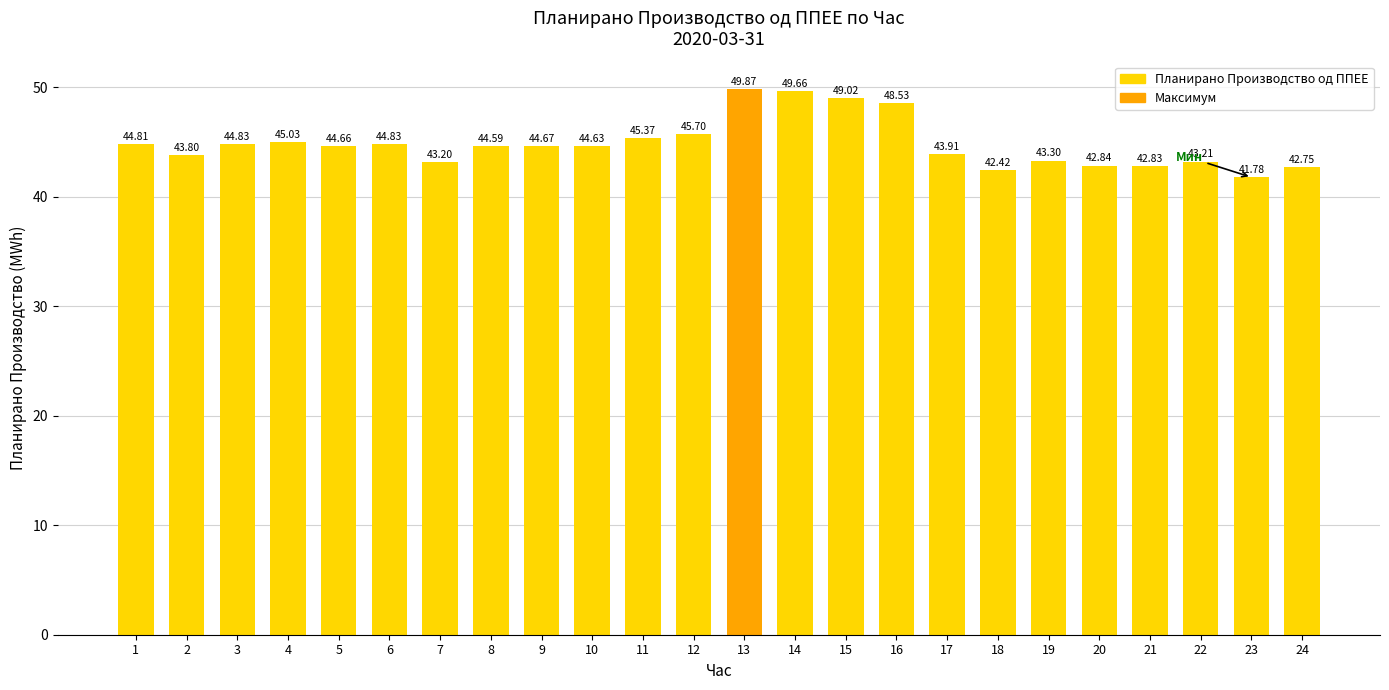

What is the difference between the values at 15 and 7?

5.8